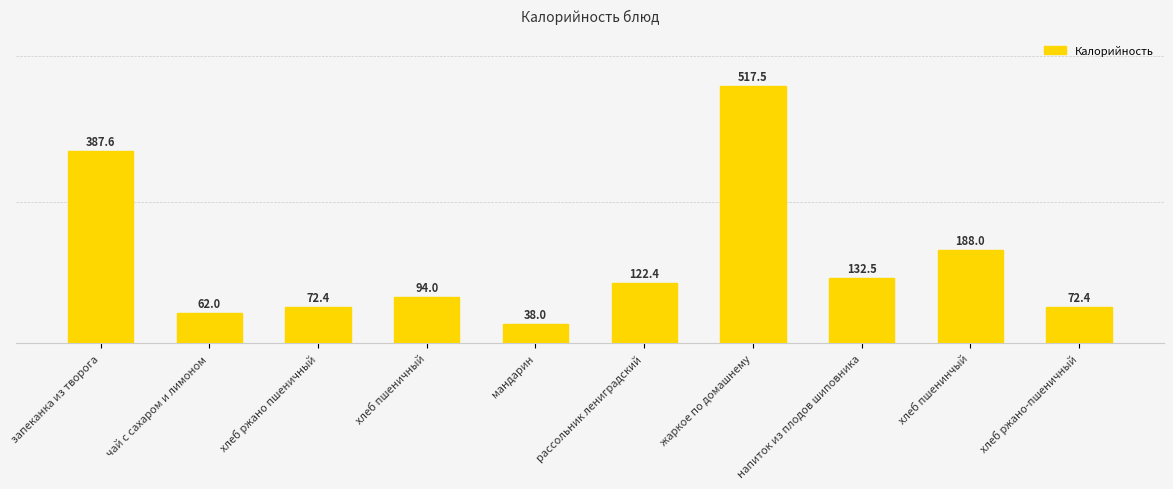

Does the chart contain any negative values?

No